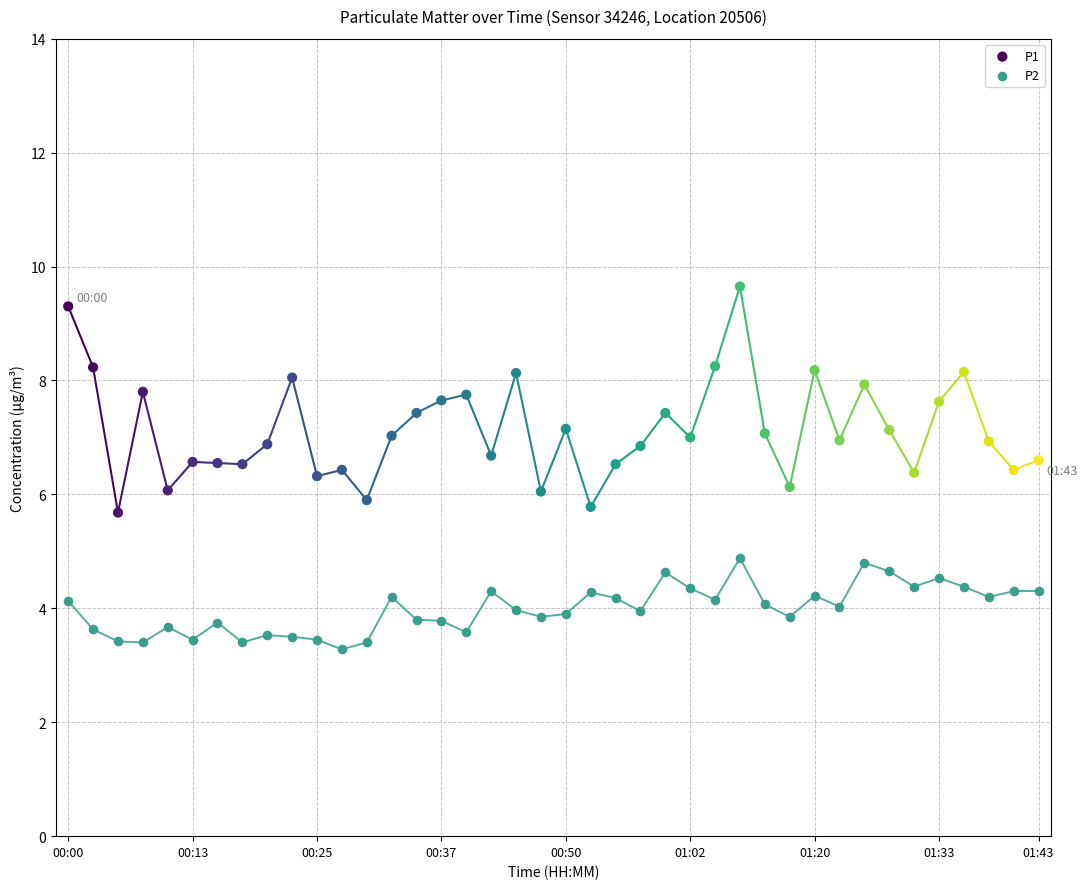

Which series contains the highest Y value?

P1